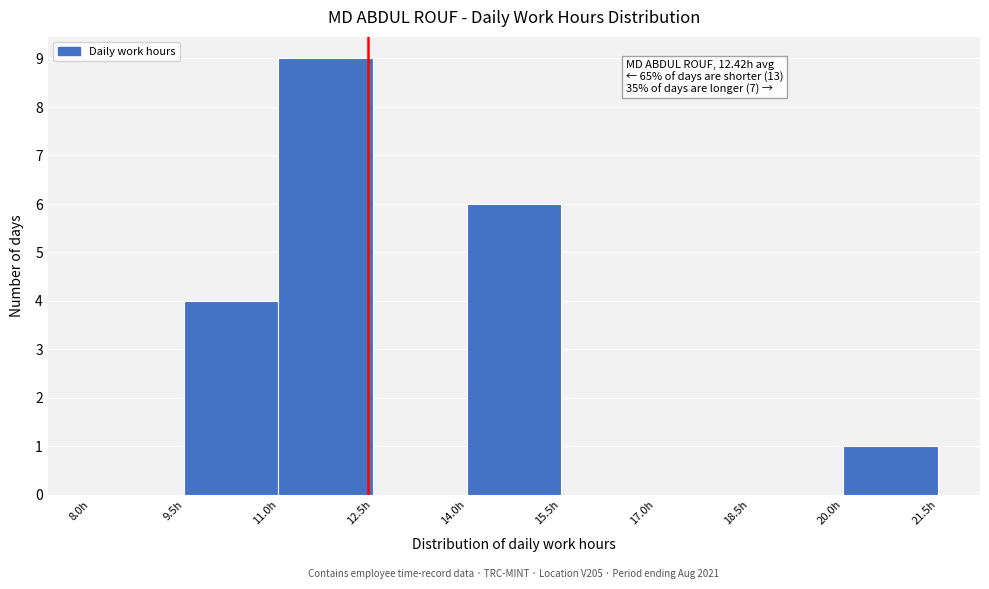

Which range on the x-axis has the tallest bar?

11.0 to 12.5